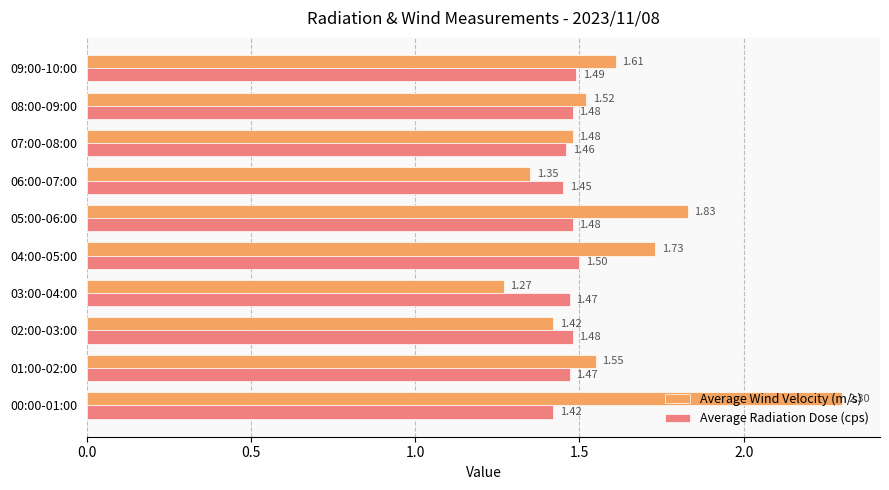

How many Average Radiation Dose (cps) values are between 1 and 2?

10